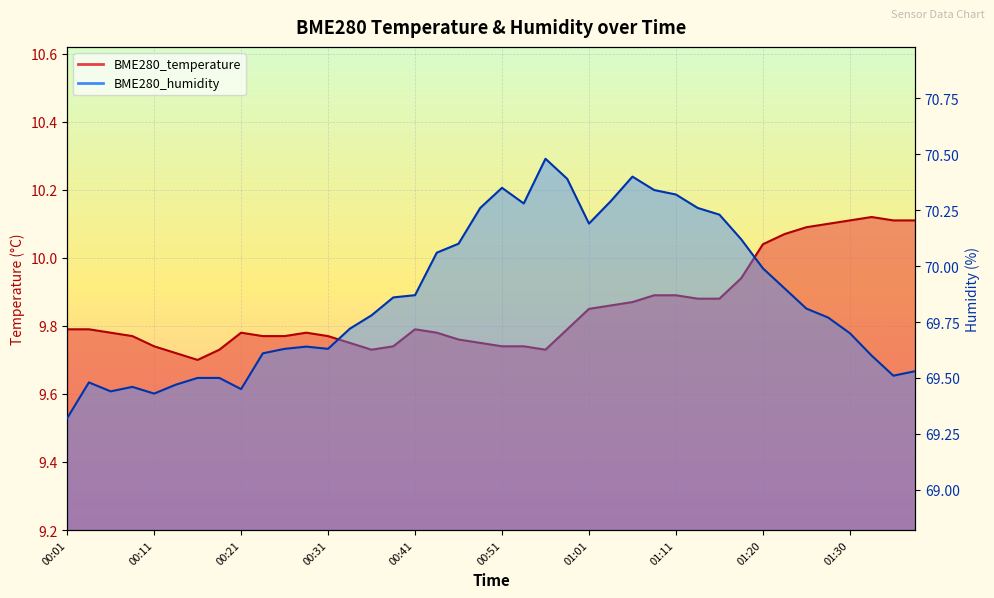

True or false: BME280_temperature and BME280_humidity cross at least once.

False